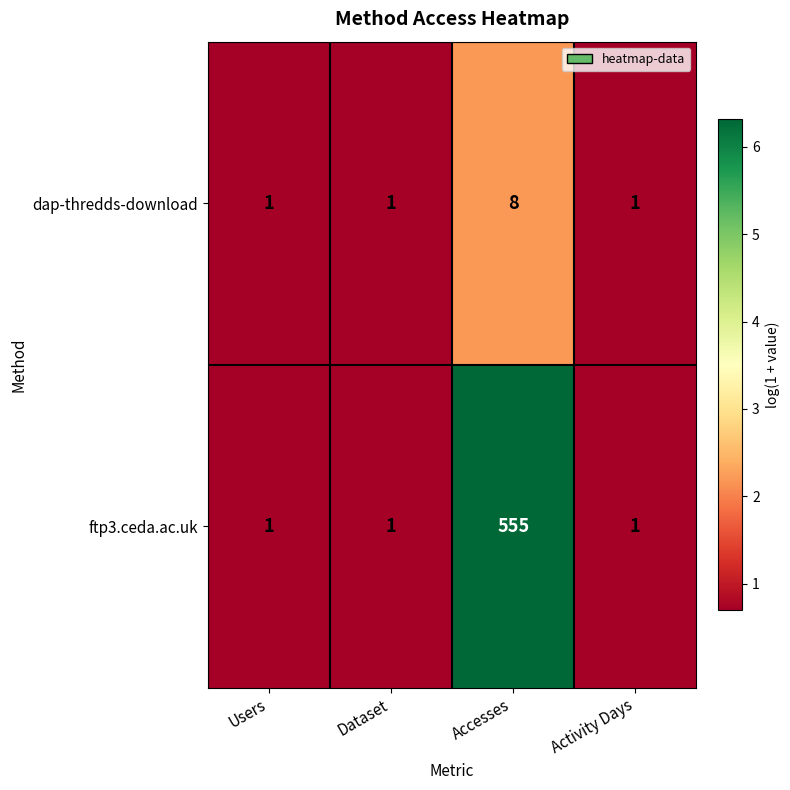

What is the sum of all dap-thredds-download values?

11